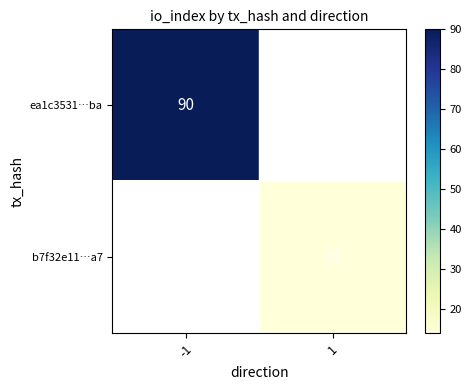

Is it true that b7f32e11…a7 equals 14 at 1?

True